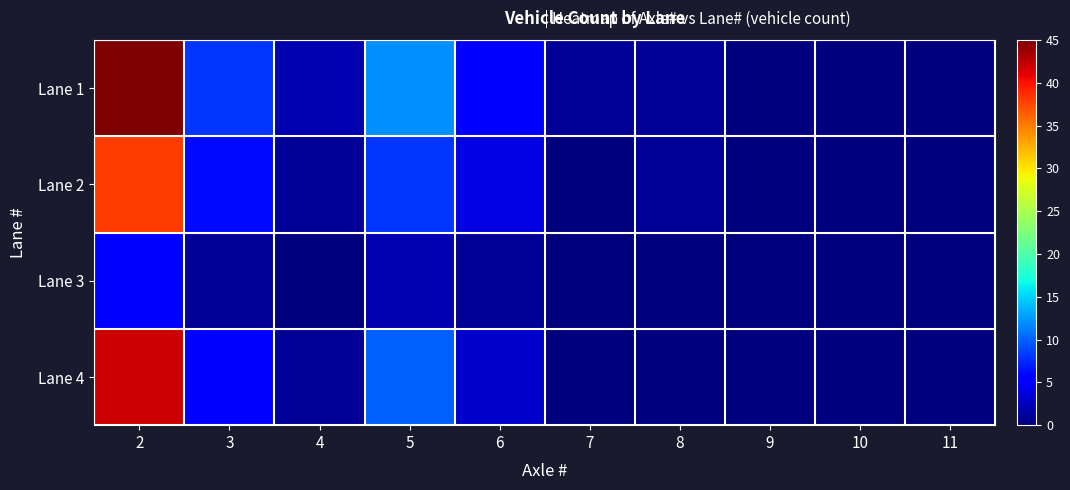

Which series has the widest spread of values?

Lane 1